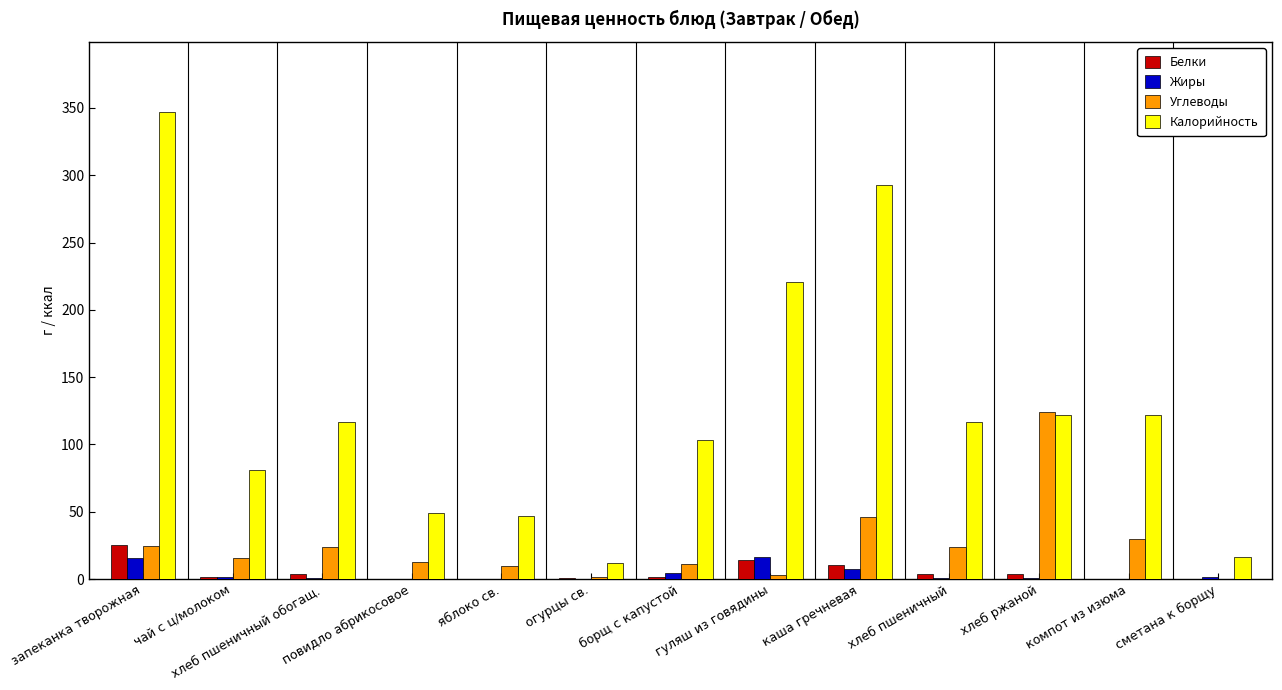

What is the average value of the Белки series?

5.2